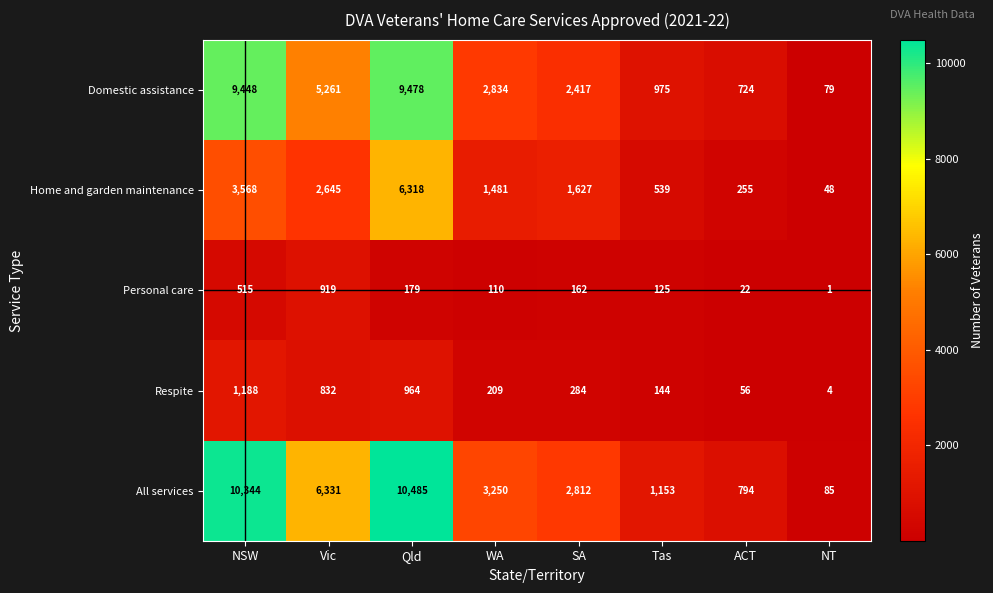

What is the spread (max minus min) of values at NT?

84